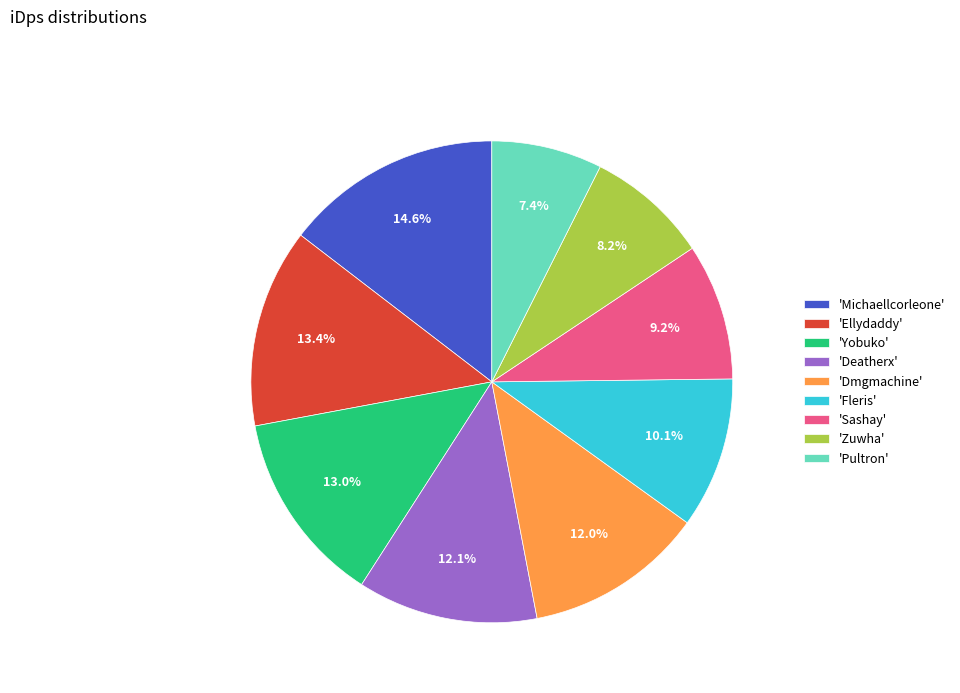

Does 'Sashay' account for over 50% of the chart?

No